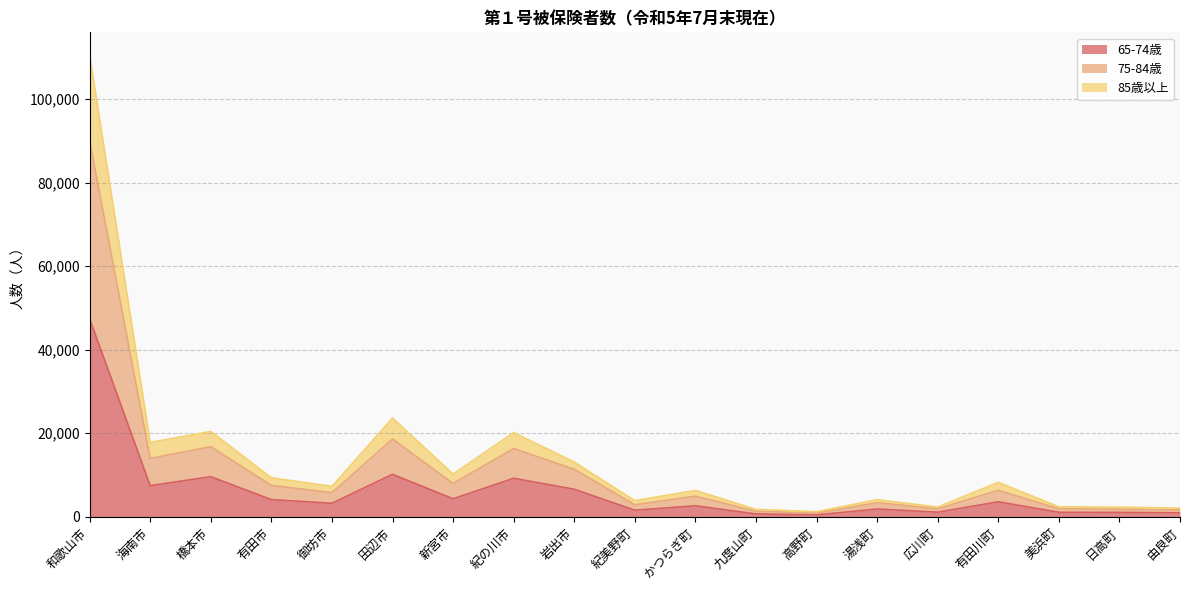

What is the total value across all series at 紀の川市?

20159